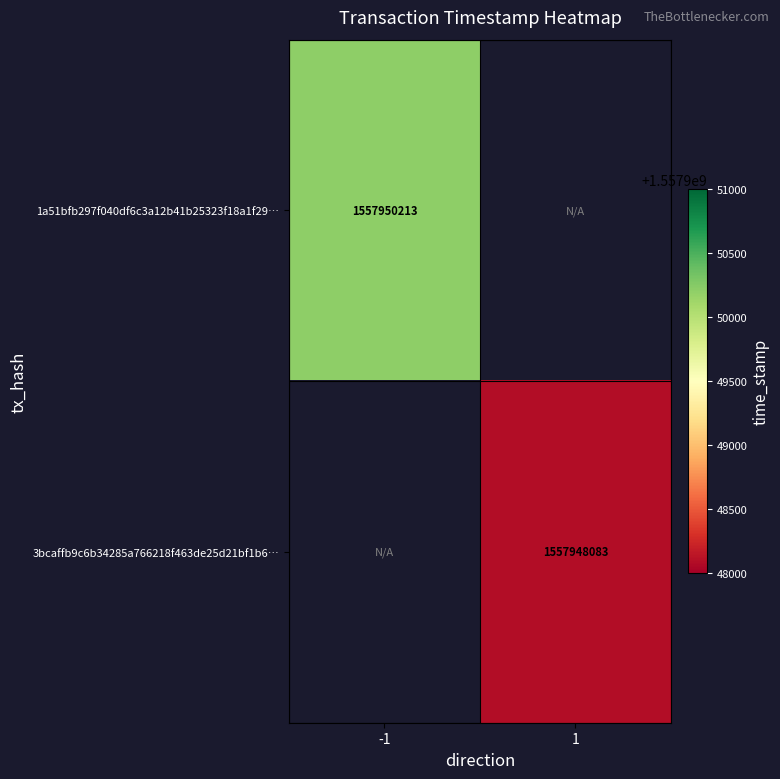

The value of 1a51bfb297f040df6c3a12b41b25323f18a1f29… at -1 is 2357181855. True or false?

False